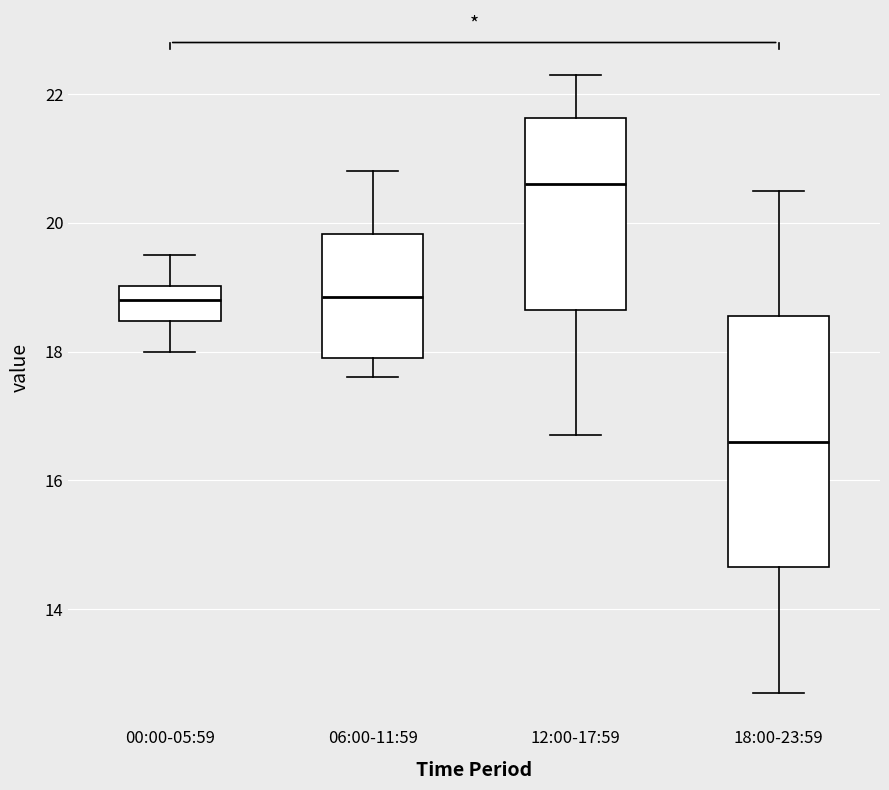

Reading left to right, read every box against the y-axis: the position of its median line, the range the box covers, and the ends of its whiskers. The values are not printed on the chart, so give them approximately, as read against the axis.

00:00-05:59: median 18.8, box 18.4 to 19.0, whiskers 18.0 to 19.6
06:00-11:59: median 18.8, box 18.0 to 19.8, whiskers 17.6 to 20.8
12:00-17:59: median 20.6, box 18.6 to 21.6, whiskers 16.8 to 22.4
18:00-23:59: median 16.6, box 14.6 to 18.6, whiskers 12.8 to 20.6